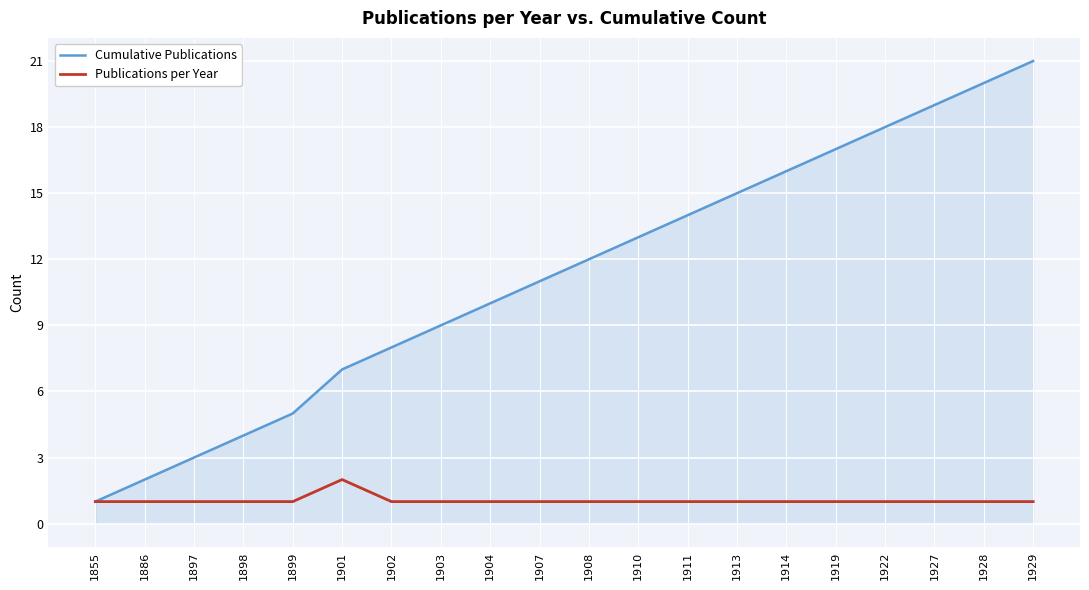

How many series are shown in this chart?

2